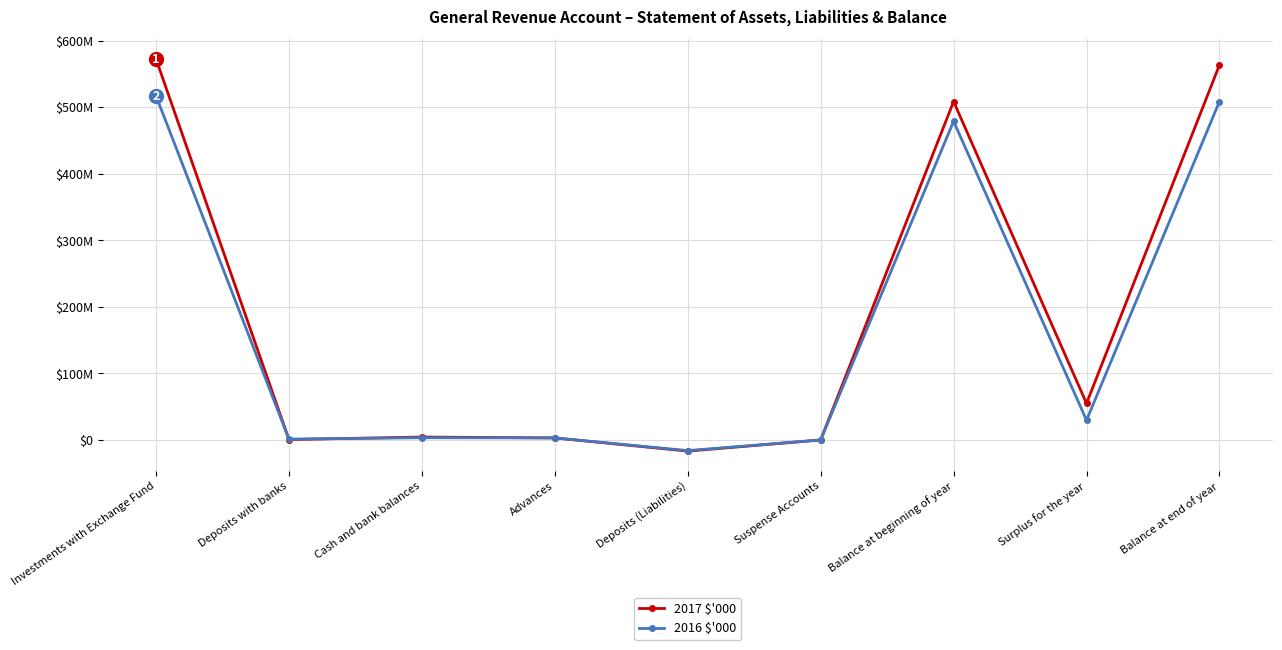

The 2017 $'000 series shows 229828327 at Balance at beginning of year. True or false?

False